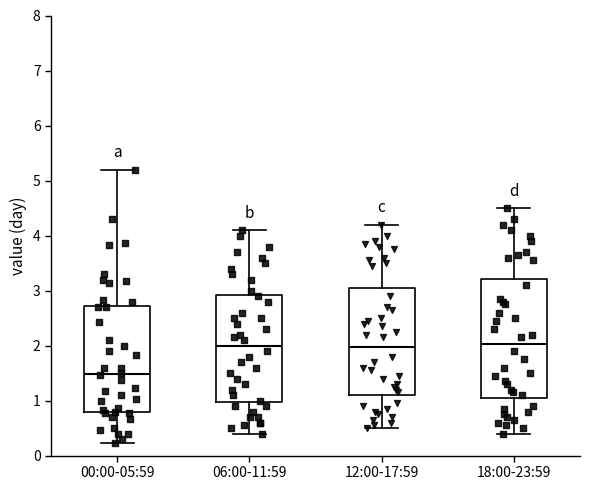

Comparing the boxes themselves (not the whiskers), which one is the tallest?

18:00-23:59